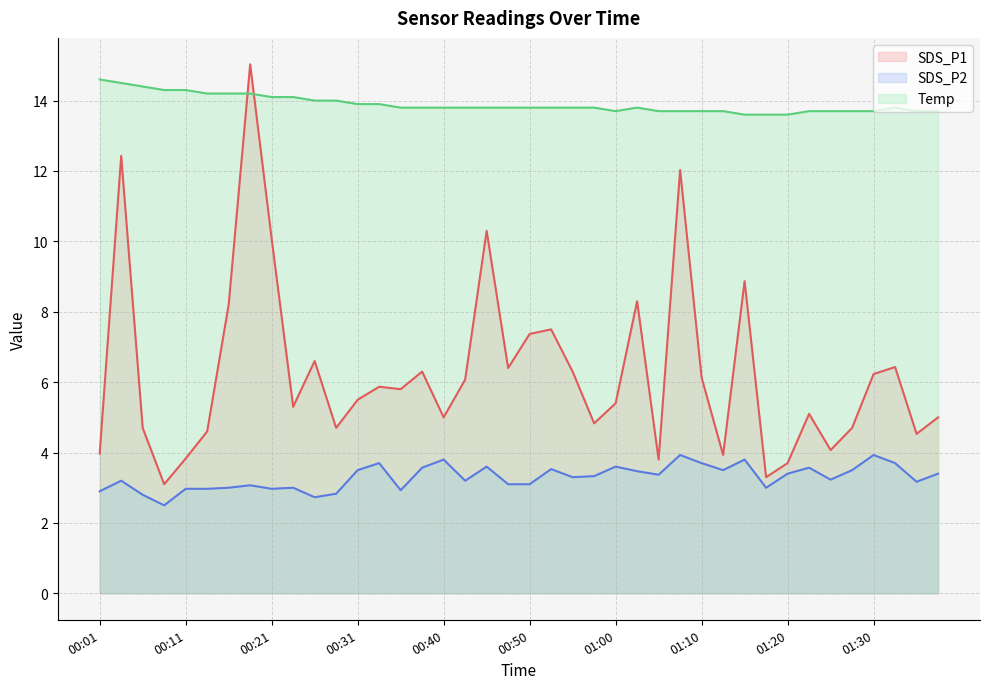

What is the total value across all series at 00:11?

21.1